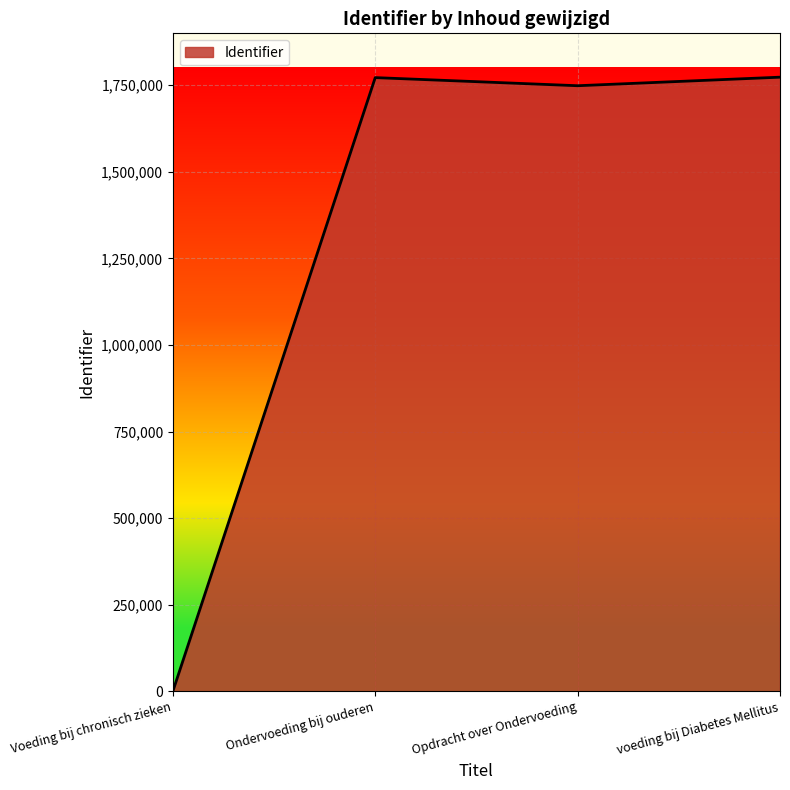

At which label is the value closest to 886695?

Opdracht over Ondervoeding